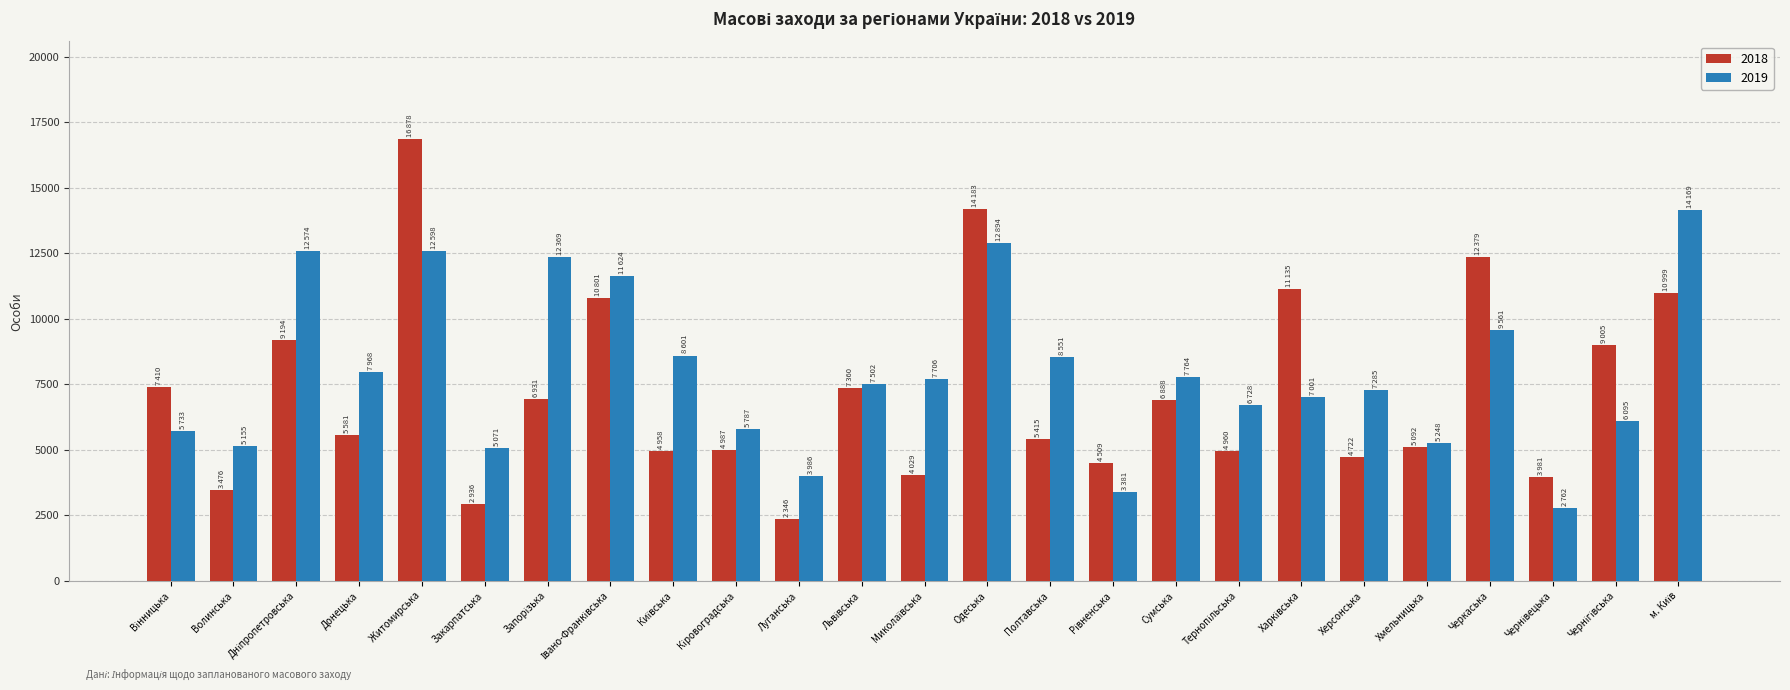

What is the maximum value for 2019?

14169